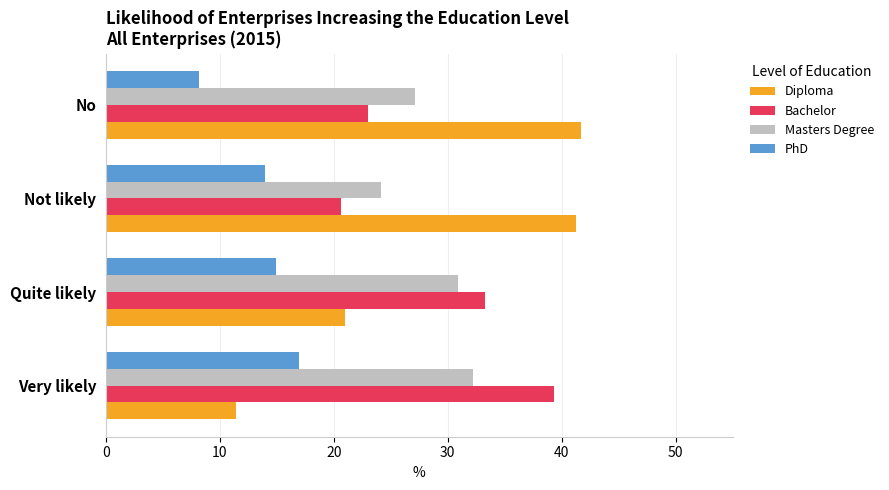

What is the difference between the maximum and minimum values in the Bachelor series?

18.6